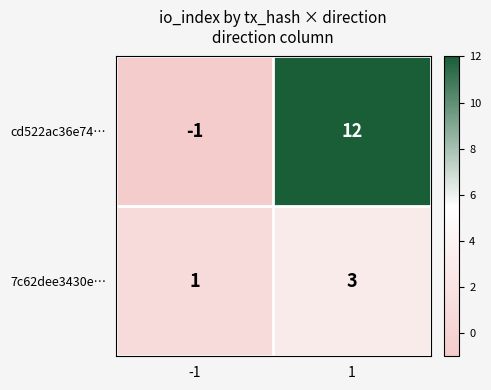

What is the sum of the cd522ac36e74… values at -1 and 1?

11